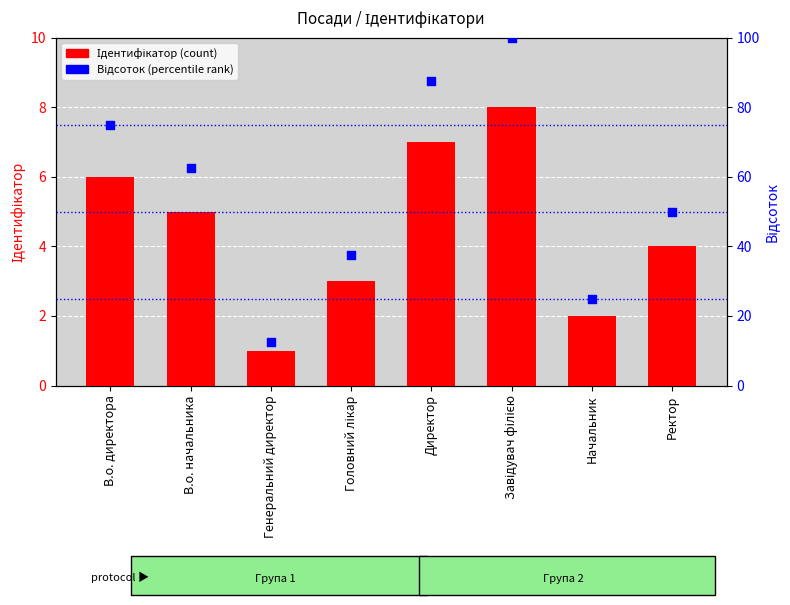

Which series reaches the maximum Y coordinate?

Відсоток